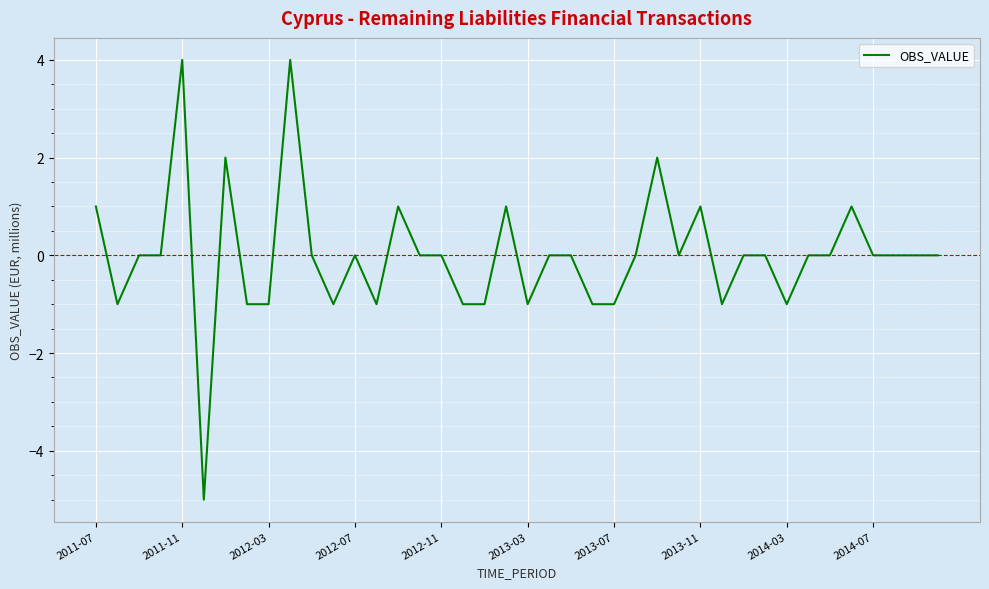

What is the greatest value displayed?

4